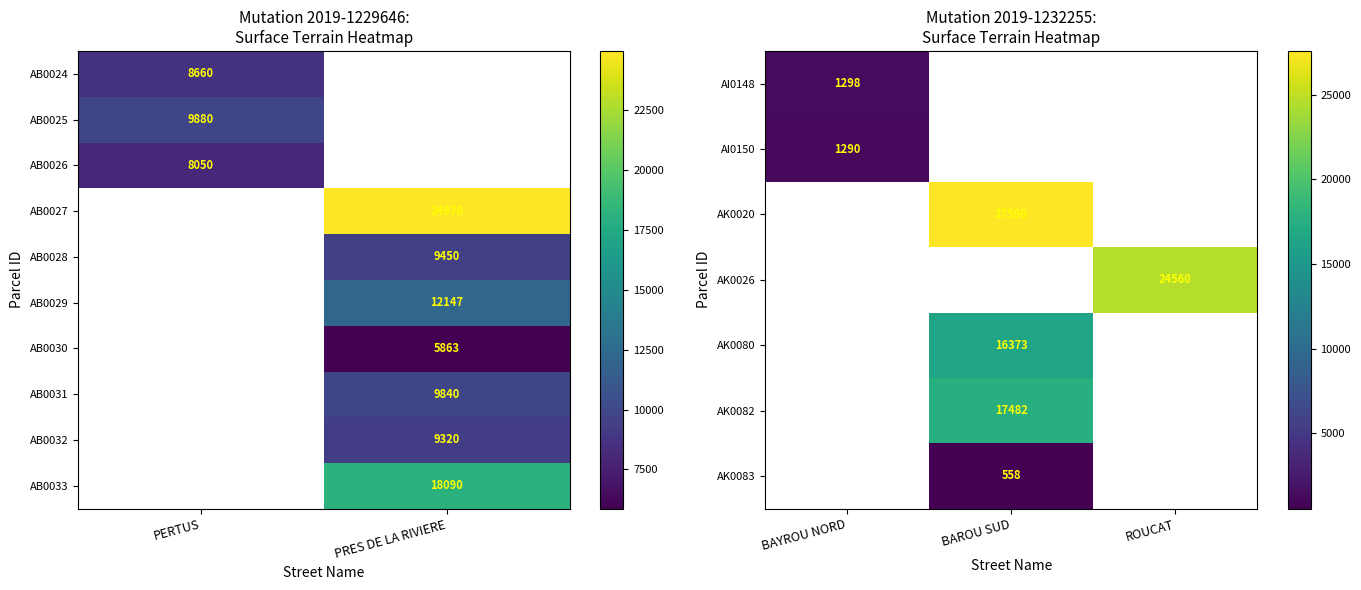

Is it true that BAROU SUD equals 39425 at 8?

False